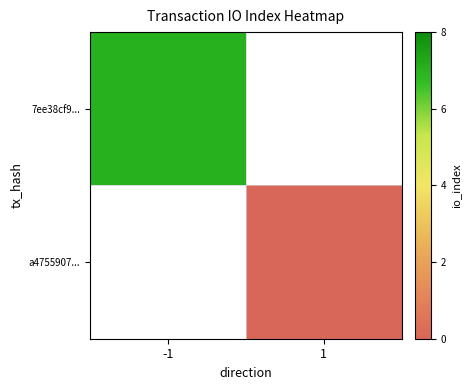

Which category has the highest value in the 7ee38cf9... series?

-1